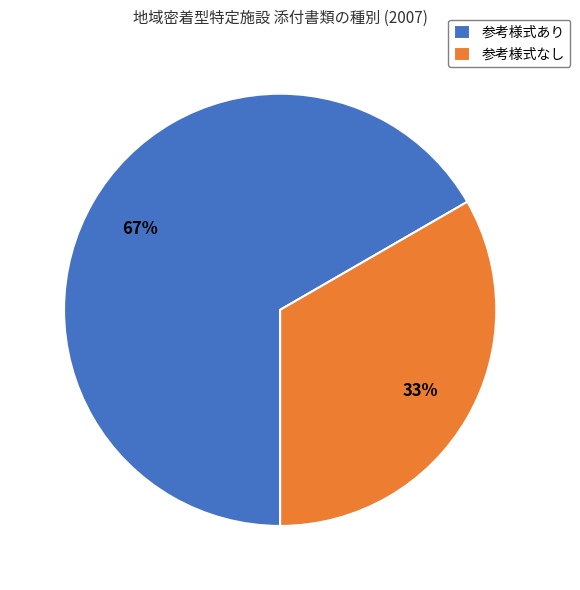

True or false: 参考様式なし accounts for 39% of the total.

False